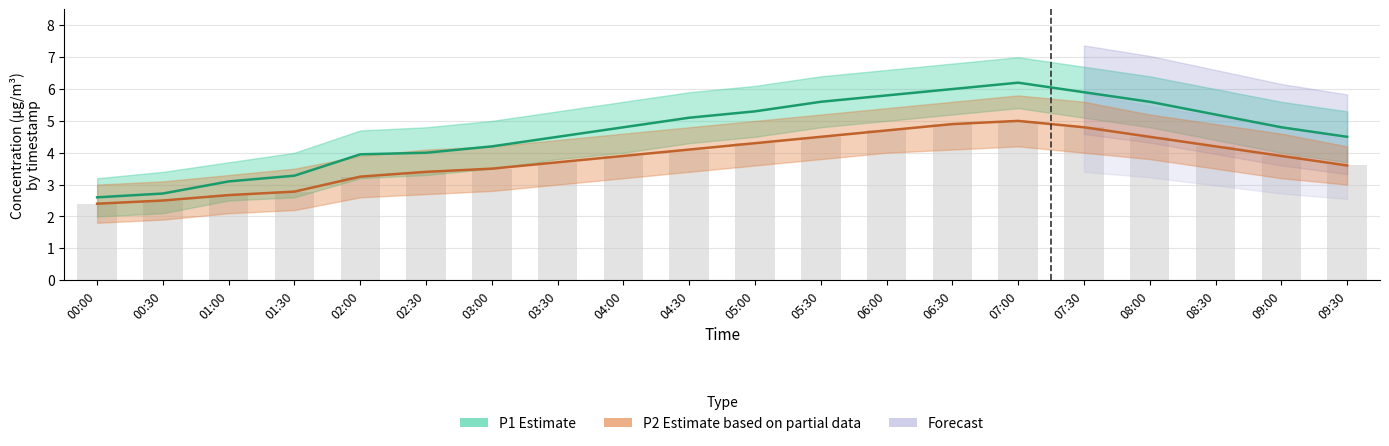

How many values in the P2 Estimate (partial) series exceed 3?

16